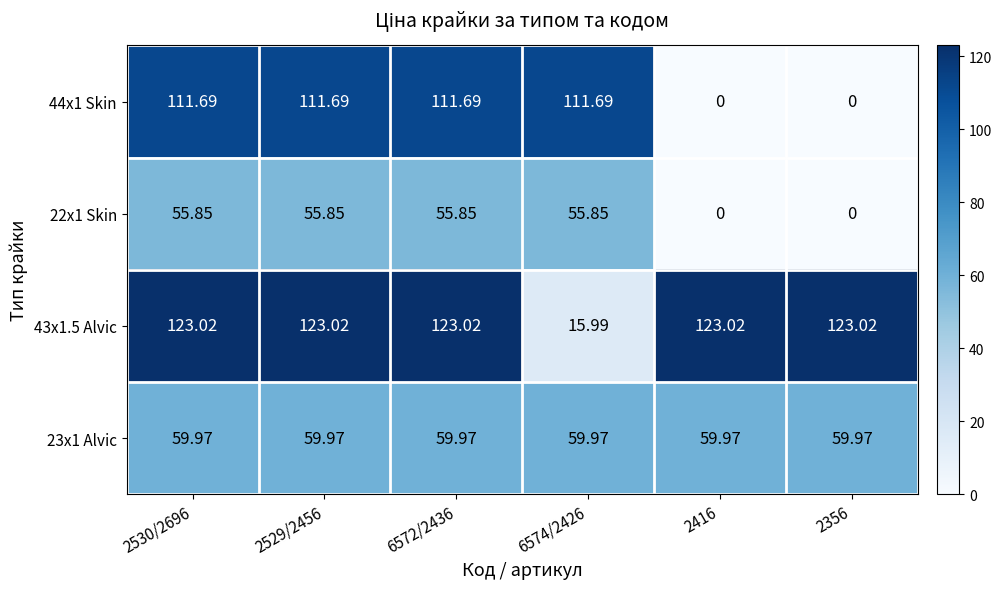

Rank the series at 6572/2436 from lowest to highest value.

22x1 Skin, 23x1 Alvic, 44x1 Skin, 43x1.5 Alvic